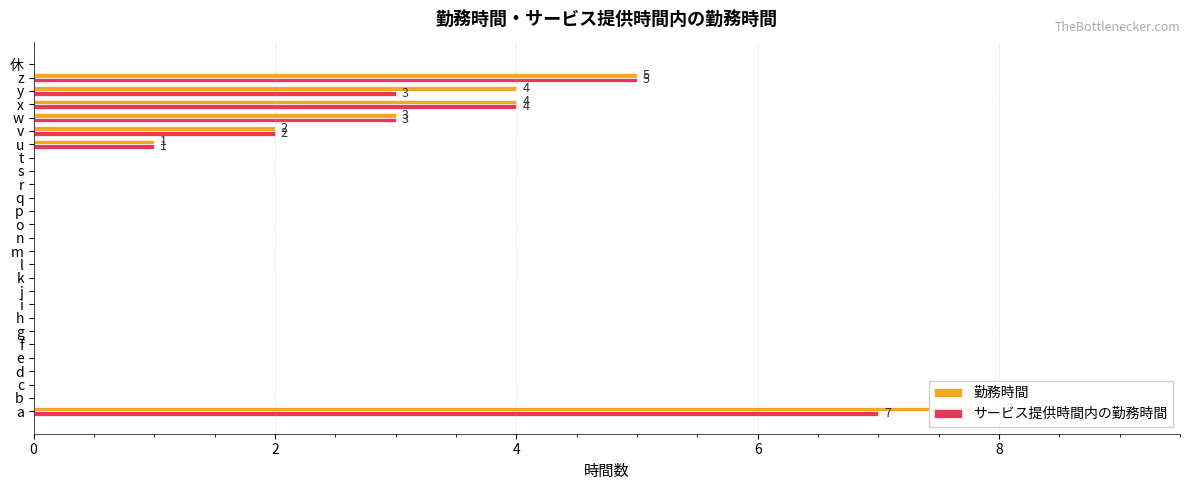

At how many categories does at least one series exceed 7?

1